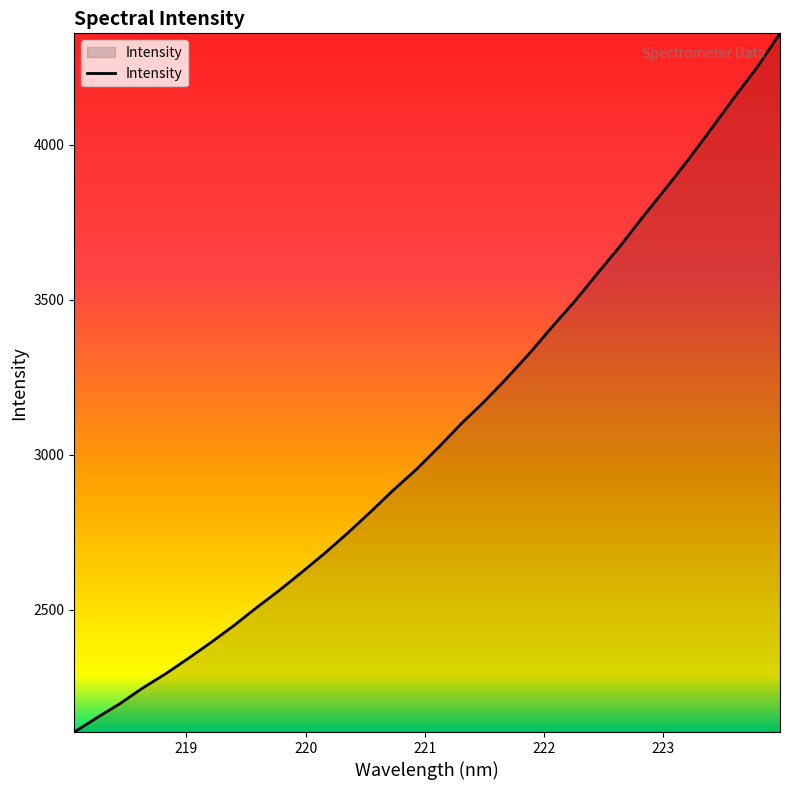

What is the minimum value shown in the chart?

2106.4